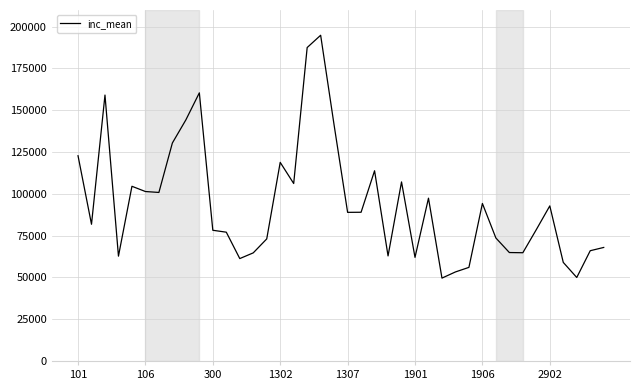

What is the difference between the maximum and minimum values?

145305.5